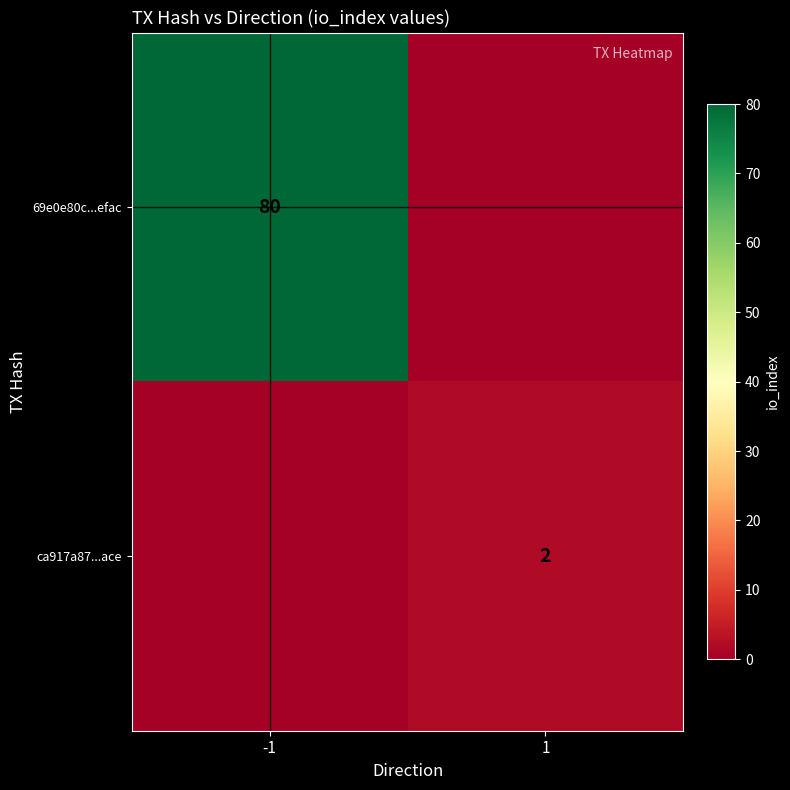

The value of 69e0e80c...efac at -1 is 80. True or false?

True